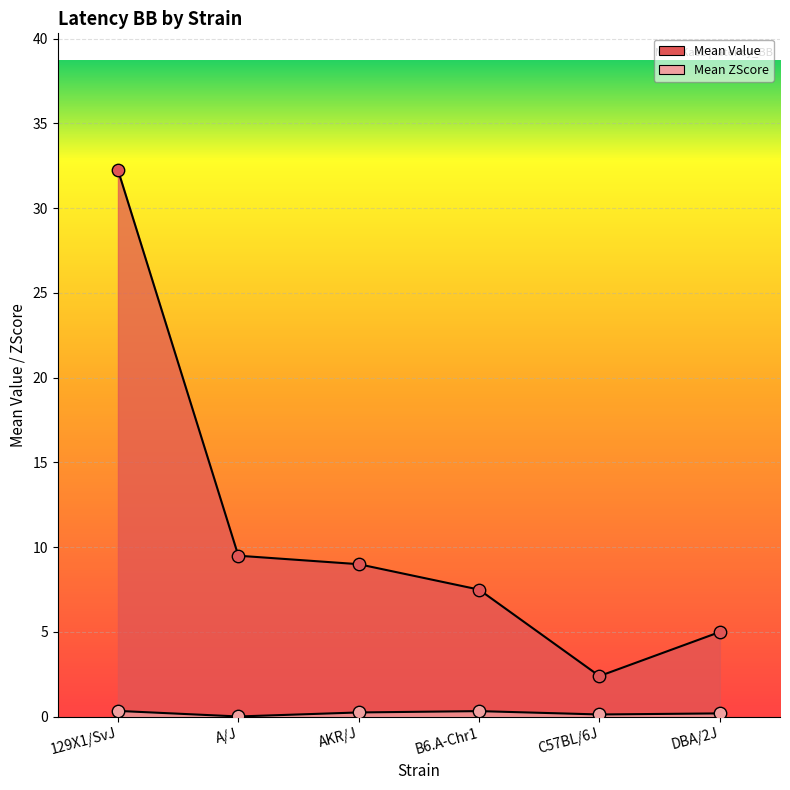

At which category is the sum across all series the highest?

129X1/SvJ